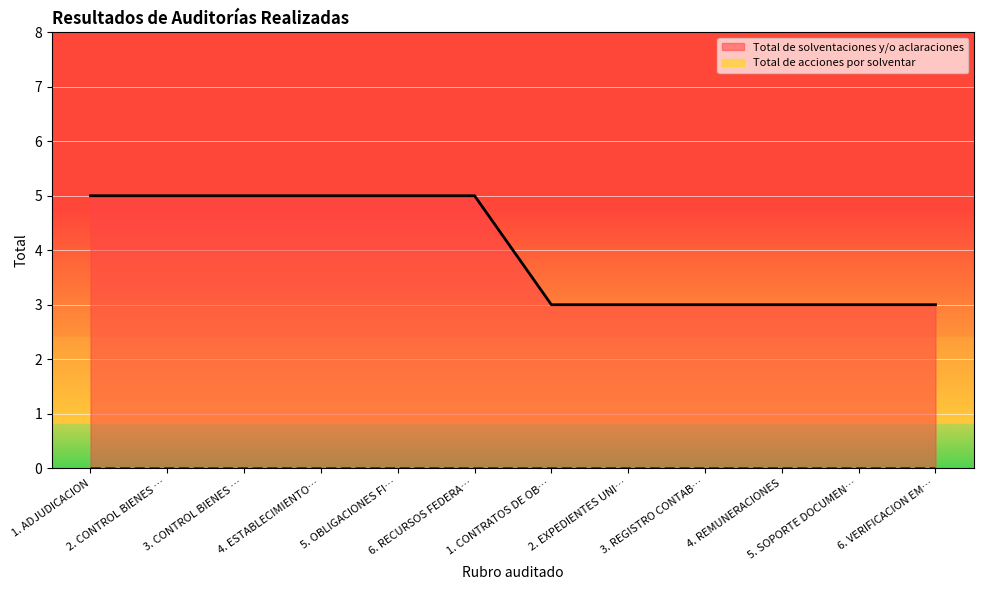

What is the lowest value of the Total de solventaciones y/o aclaraciones series?

3